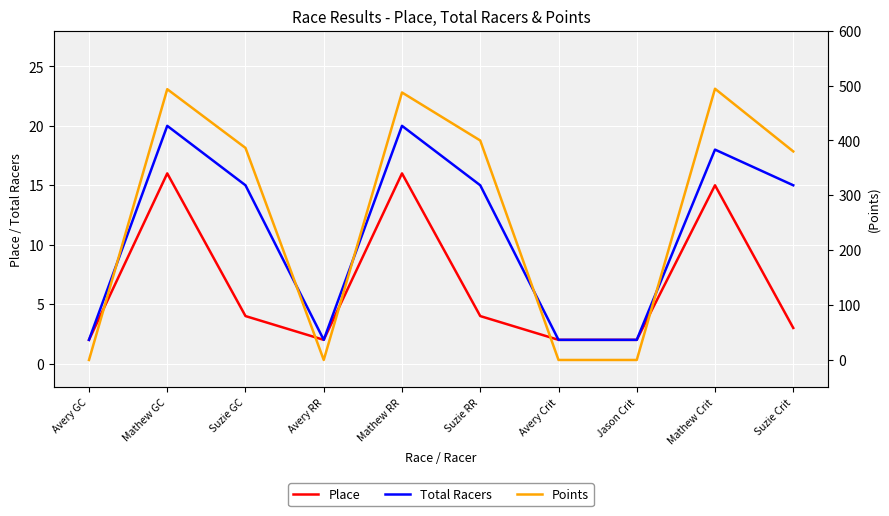

In Place, how many points are higher than both neighbors (excluding endpoints)?

3